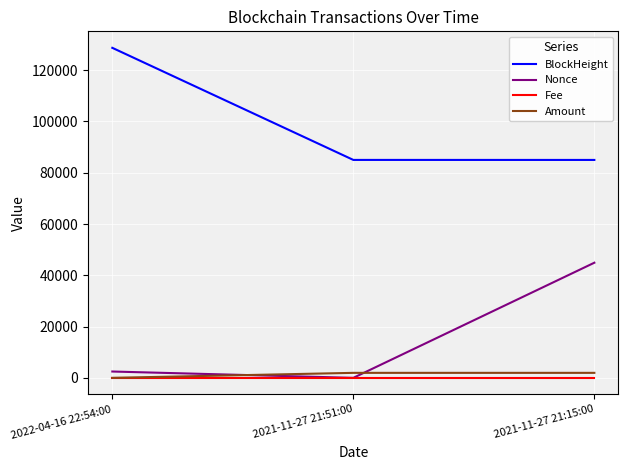

How many values in the Amount series are below 1944?

1